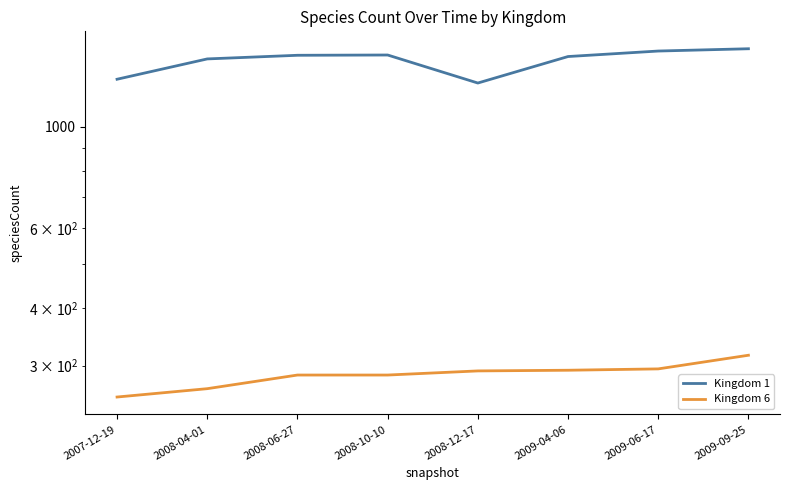

The value of Kingdom 6 at 2009-09-25 is 316. True or false?

True